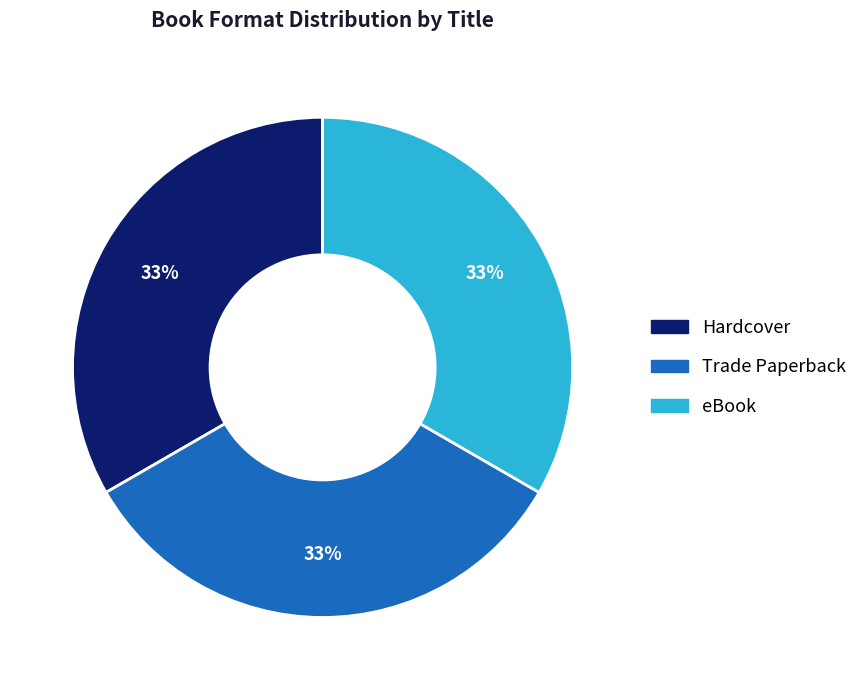

To the nearest percent, what is the average slice percentage?

33%